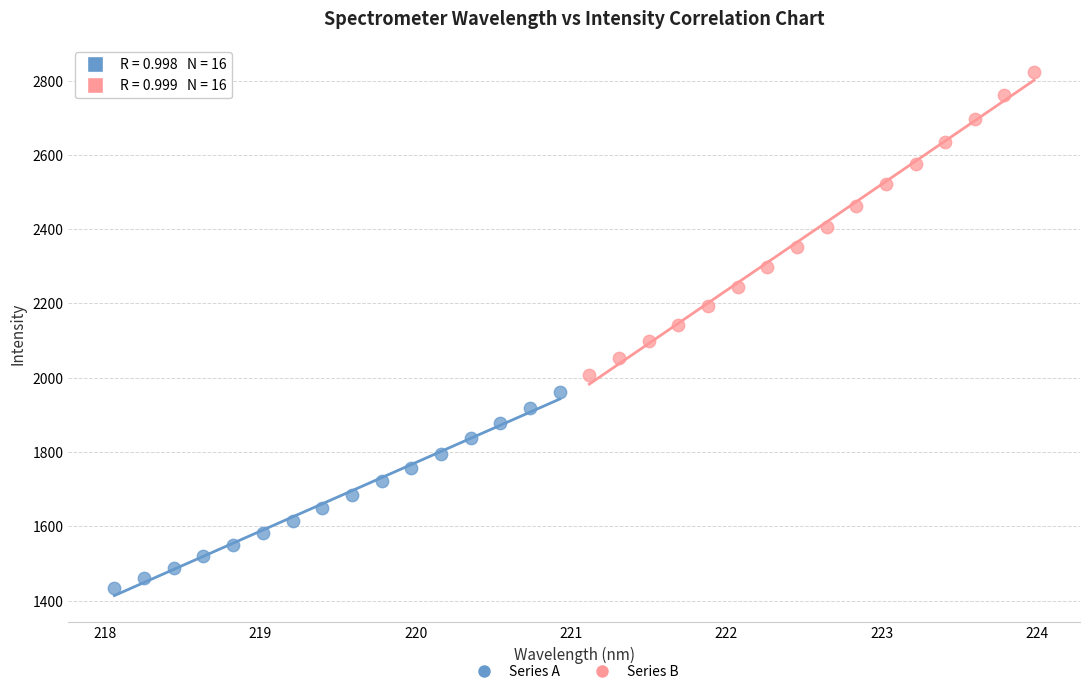

Which series has the widest spread of Y values?

Series B